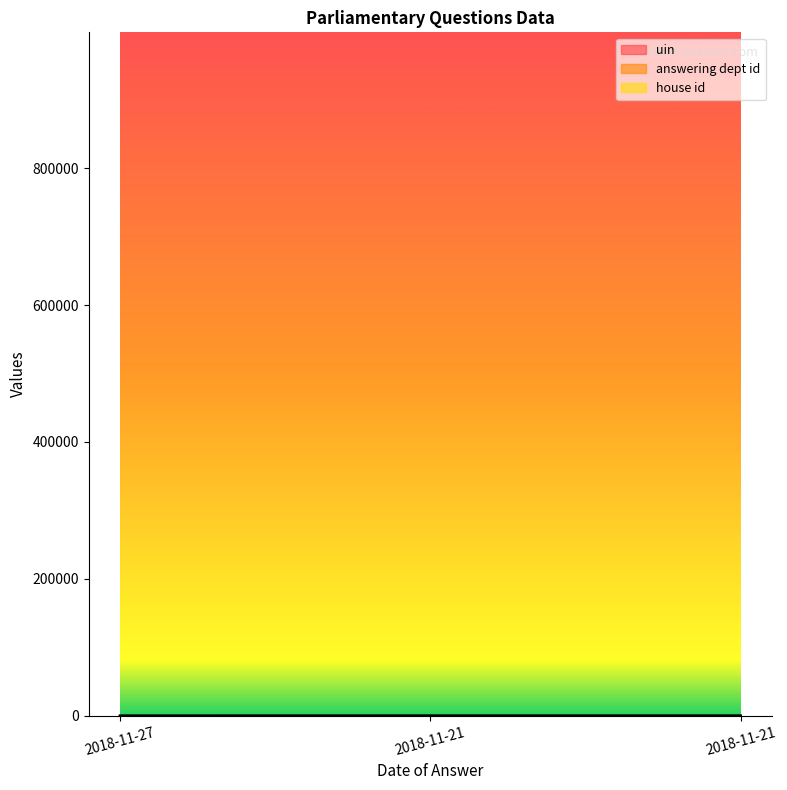

What is the maximum value for answering dept id?

88.0